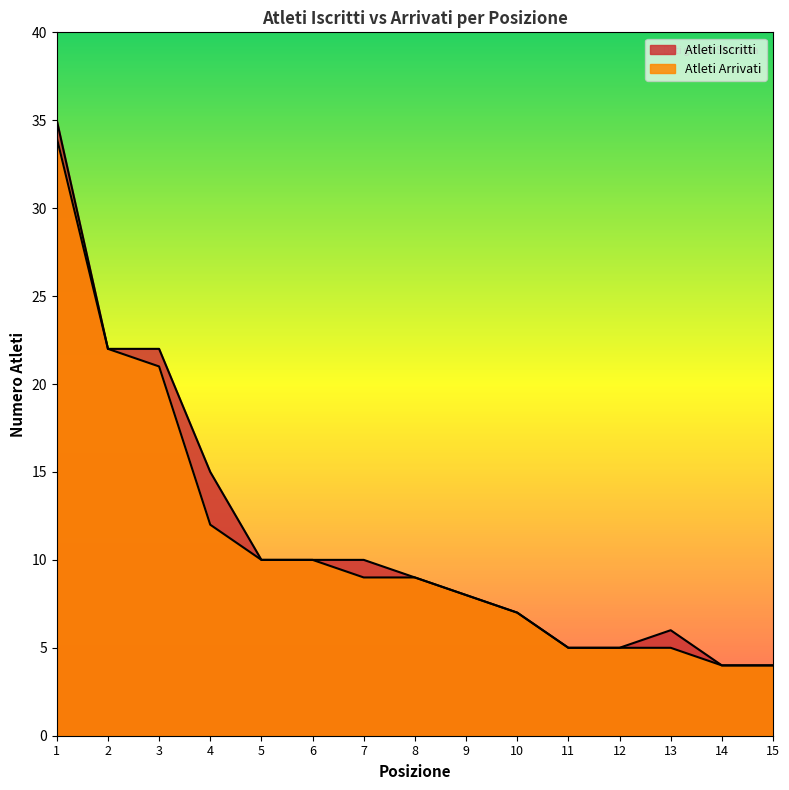

At which label is Atleti Arrivati closest to 19?

3